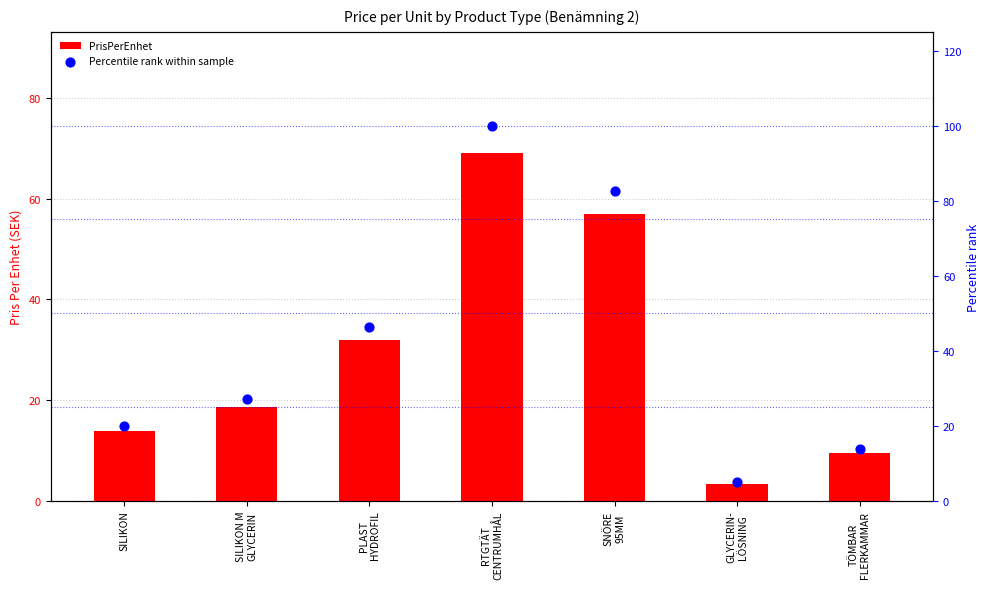

Which series has the largest Y range (max minus min)?

Percentile rank within sample